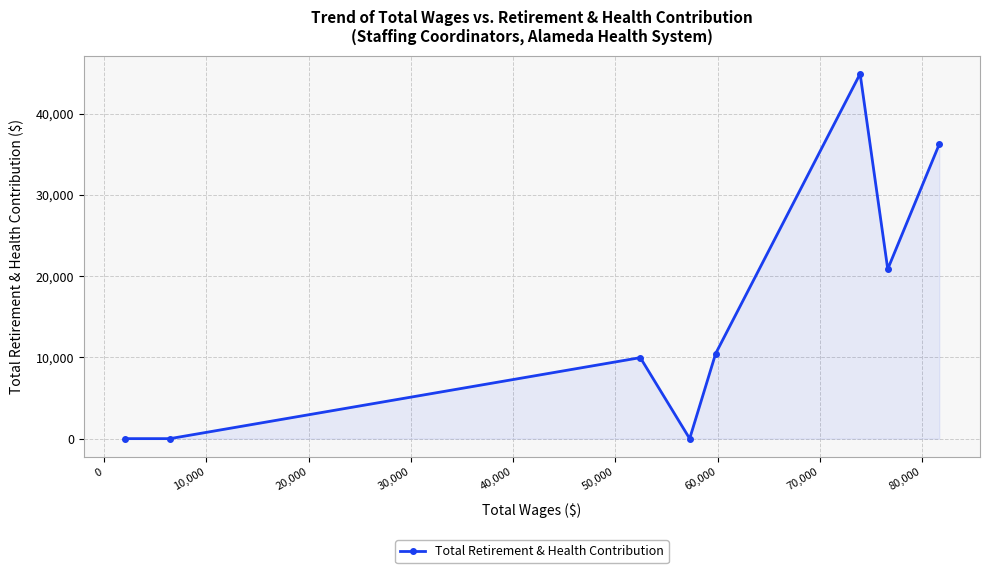

What is the sum of all values?

122513